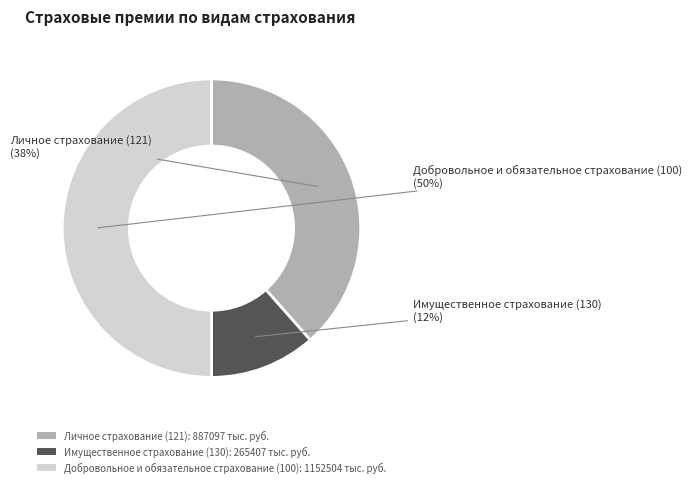

To the nearest percent, what is the combined percentage of Добровольное и обязательное страхование (100) and Имущественное страхование (130)?

62%